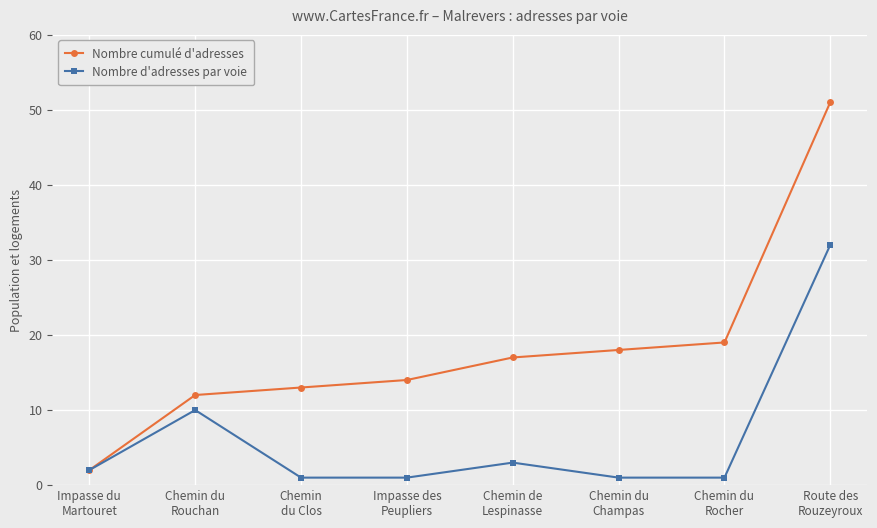

In Nombre d'adresses par voie, how many points are higher than both neighbors (excluding endpoints)?

2